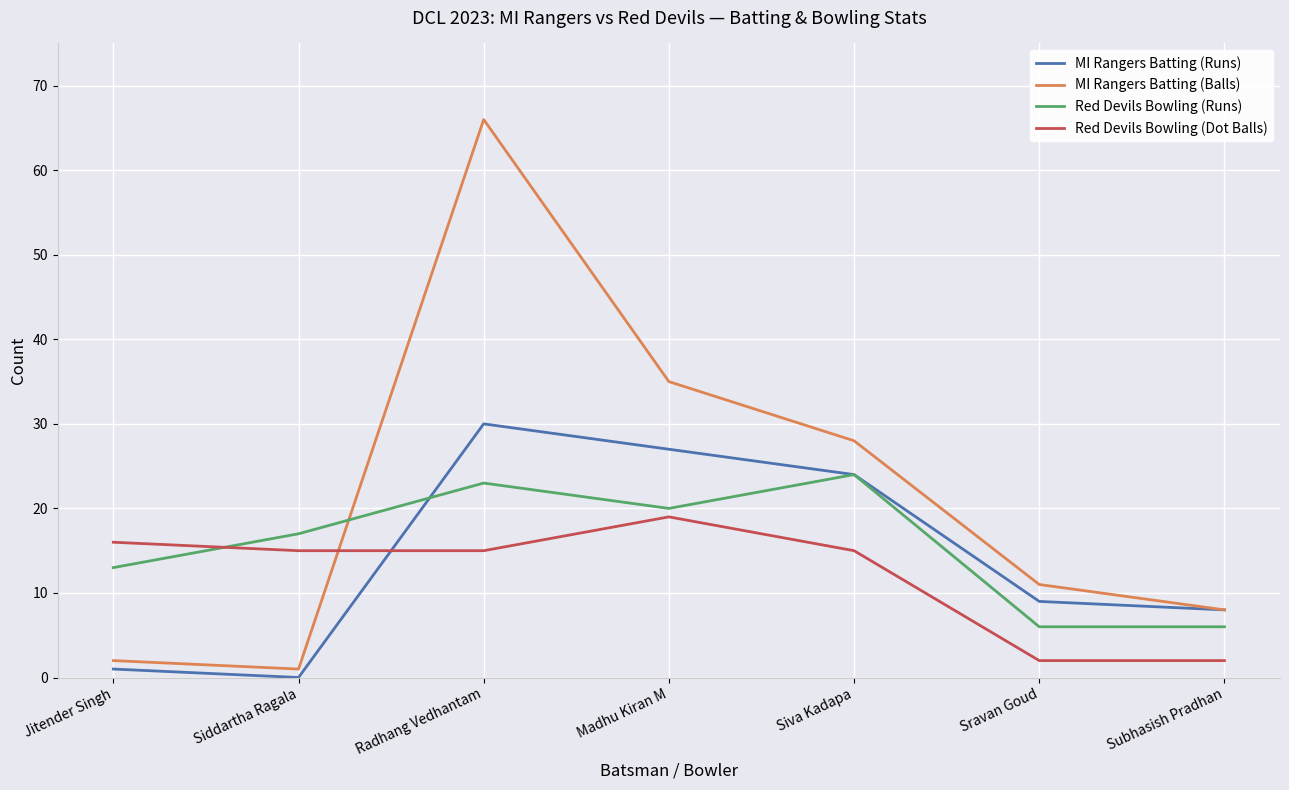

At Sravan Goud, list the series in order from smallest to largest.

Red Devils Bowling (Dot Balls), Red Devils Bowling (Runs), MI Rangers Batting (Runs), MI Rangers Batting (Balls)